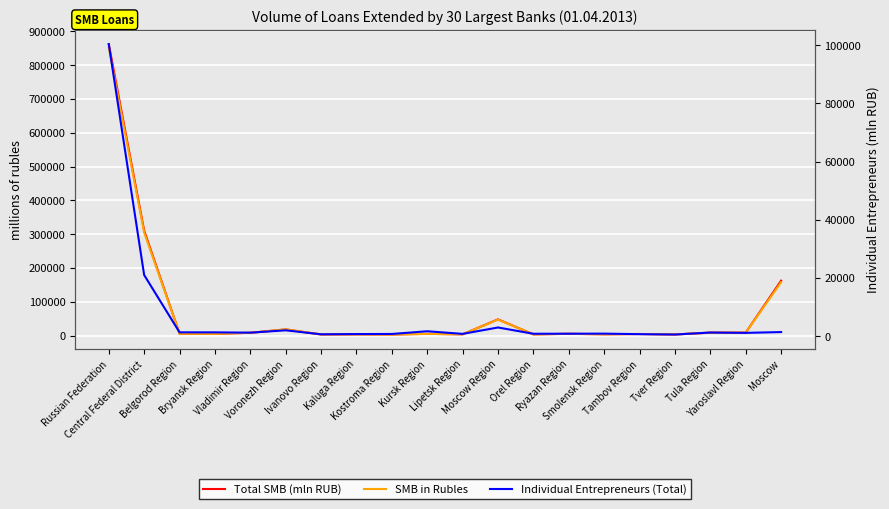

Reading right to left, what are all the values shown in this chart?

Total SMB (mln RUB): Moscow=162728	Yaroslavl Region=9006	Tula Region=9000	Tver Region=3632	Tambov Region=5012	Smolensk Region=4136	Ryazan Region=5568	Orel Region=3872	Moscow Region=48292	Lipetsk Region=4076	Kursk Region=5441	Kostroma Region=3542	Kaluga Region=3939	Ivanovo Region=3585	Voronezh Region=18640	Vladimir Region=8584	Bryansk Region=5477	Belgorod Region=6055	Central Federal District=310585	Russian Federation=861790
SMB in Rubles: Moscow=158076	Yaroslavl Region=8990	Tula Region=8975	Tver Region=3632	Tambov Region=5012	Smolensk Region=4112	Ryazan Region=5568	Orel Region=3872	Moscow Region=47604	Lipetsk Region=4076	Kursk Region=5441	Kostroma Region=3456	Kaluga Region=3939	Ivanovo Region=3585	Voronezh Region=18640	Vladimir Region=8583	Bryansk Region=5477	Belgorod Region=6055	Central Federal District=305093	Russian Federation=851201
Individual Entrepreneurs (Total): Moscow=1408	Yaroslavl Region=1135	Tula Region=1246	Tver Region=565	Tambov Region=691	Smolensk Region=871	Ryazan Region=842	Orel Region=826	Moscow Region=2987	Lipetsk Region=790	Kursk Region=1692	Kostroma Region=757	Kaluga Region=723	Ivanovo Region=640	Voronezh Region=2013	Vladimir Region=1207	Bryansk Region=1313	Belgorod Region=1318	Central Federal District=21024	Russian Federation=100384